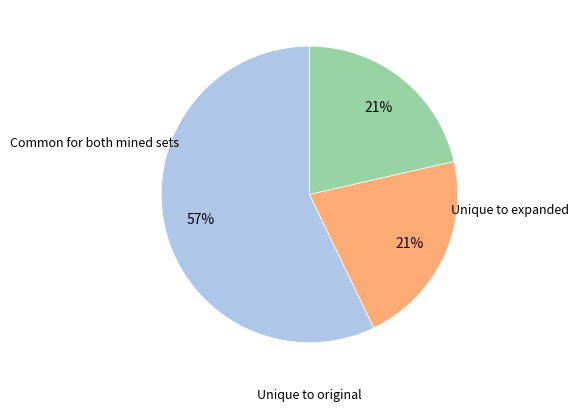

How many segments does this pie chart have?

3